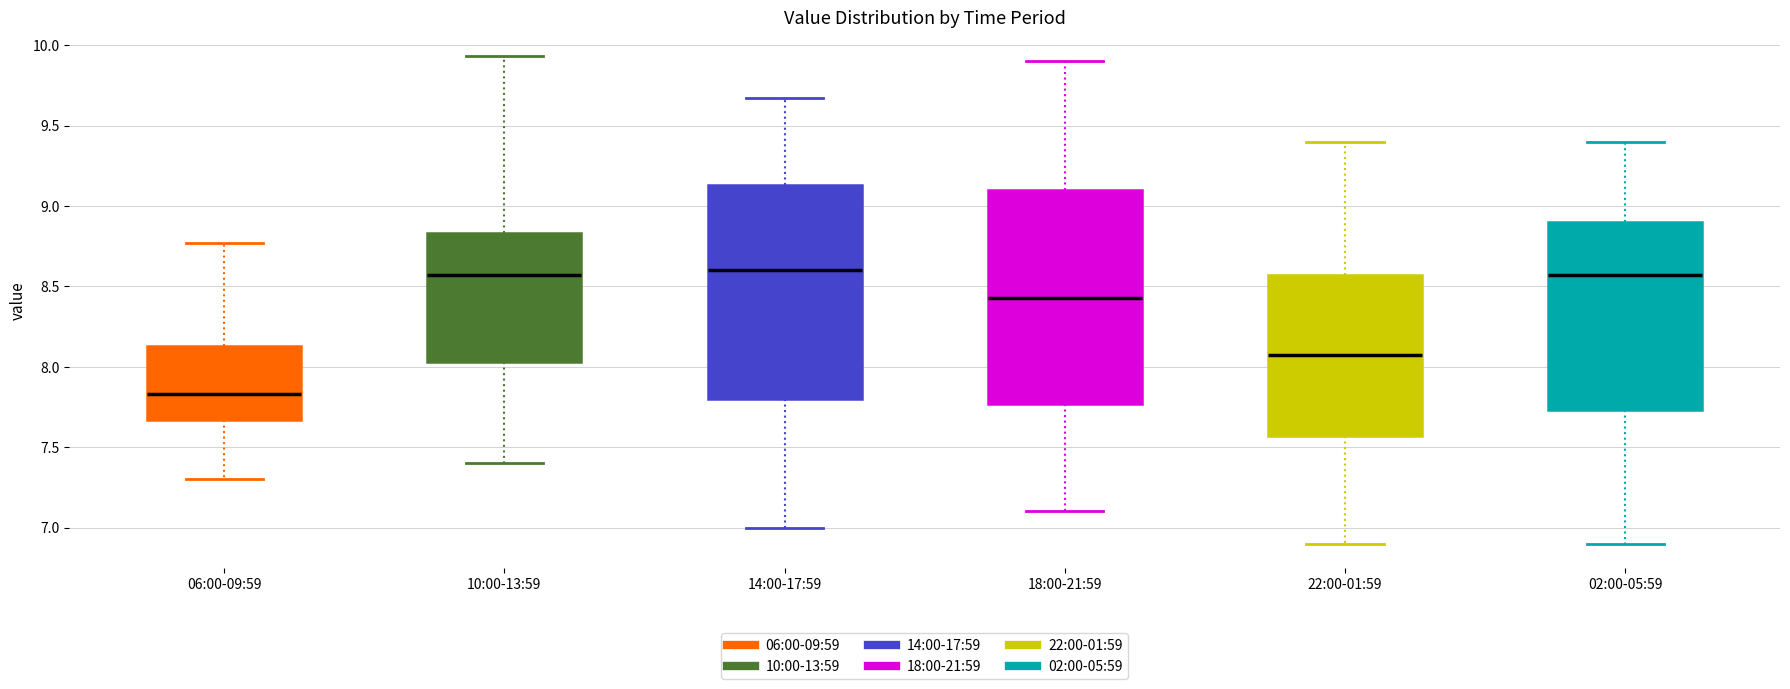

Reading left to right, transcribe this box plot: for each box, give where its median line is, the range the box spans, and where its two whiskers end, as read against the y-axis. The values are not printed on the chart, so give them approximately, as read against the axis.

06:00-09:59: median 7.85, box 7.65 to 8.15, whiskers 7.30 to 8.75
10:00-13:59: median 8.55, box 8.05 to 8.85, whiskers 7.40 to 9.95
14:00-17:59: median 8.60, box 7.80 to 9.15, whiskers 7.00 to 9.65
18:00-21:59: median 8.45, box 7.75 to 9.10, whiskers 7.10 to 9.90
22:00-01:59: median 8.05, box 7.55 to 8.55, whiskers 6.90 to 9.40
02:00-05:59: median 8.55, box 7.75 to 8.90, whiskers 6.90 to 9.40